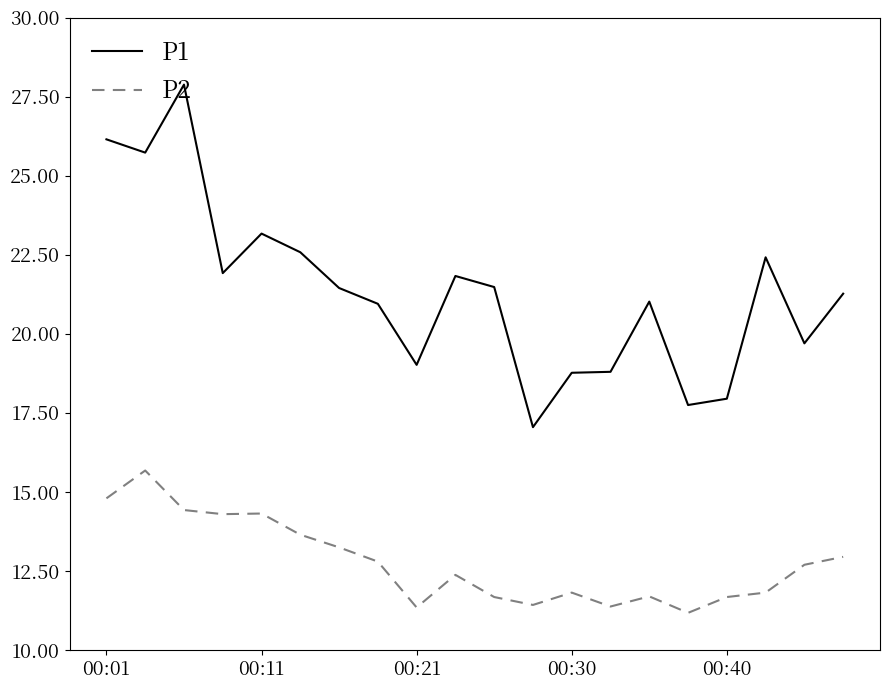

Which series has the largest total across all categories?

P1